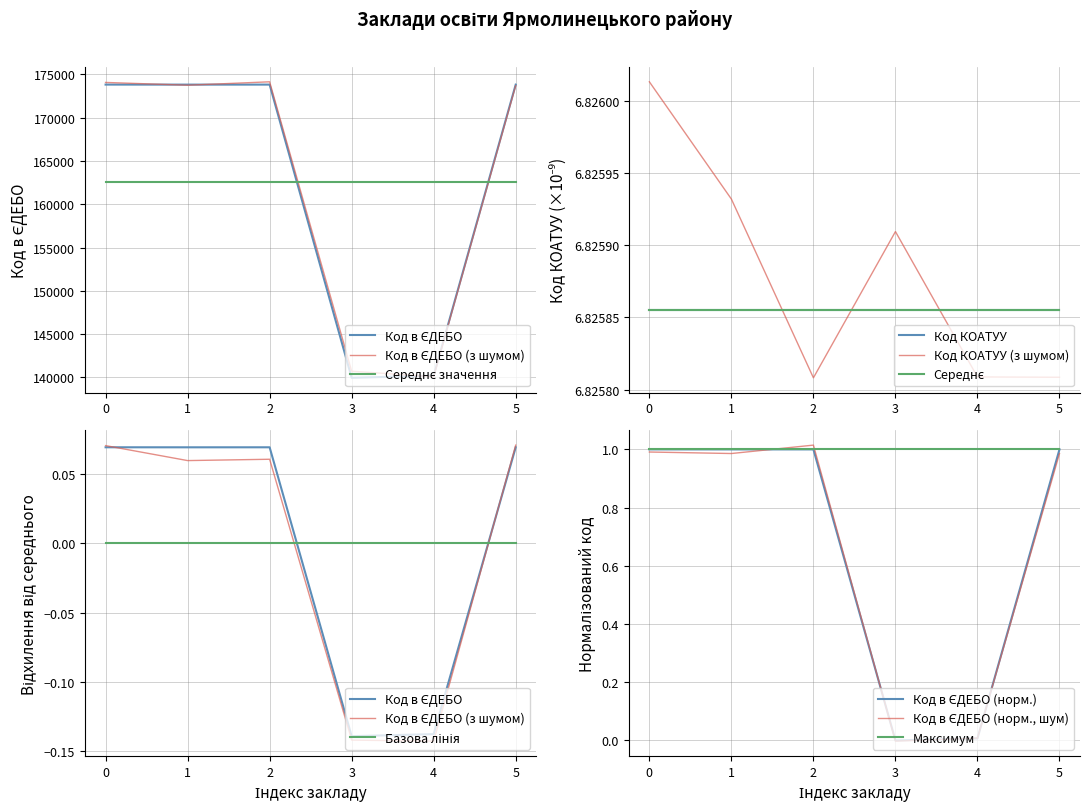

The value of Максимум at 5 is 1.0. True or false?

True